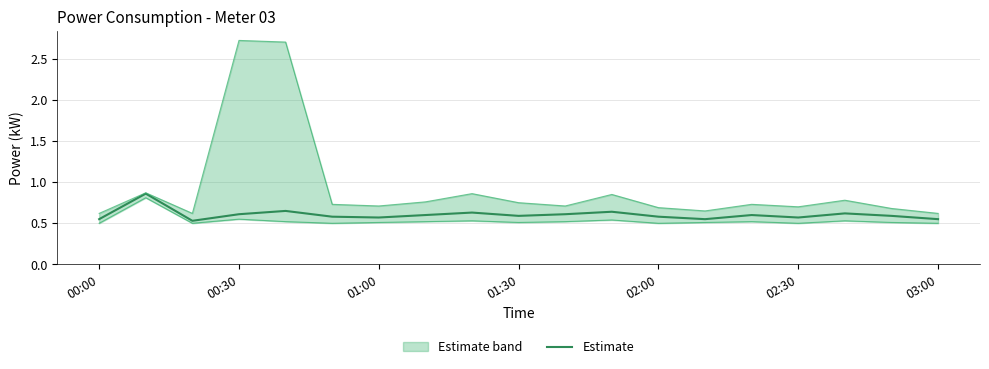

Rank the series by their average value, from lowest to highest.

Lower bound, Estimate, Upper bound